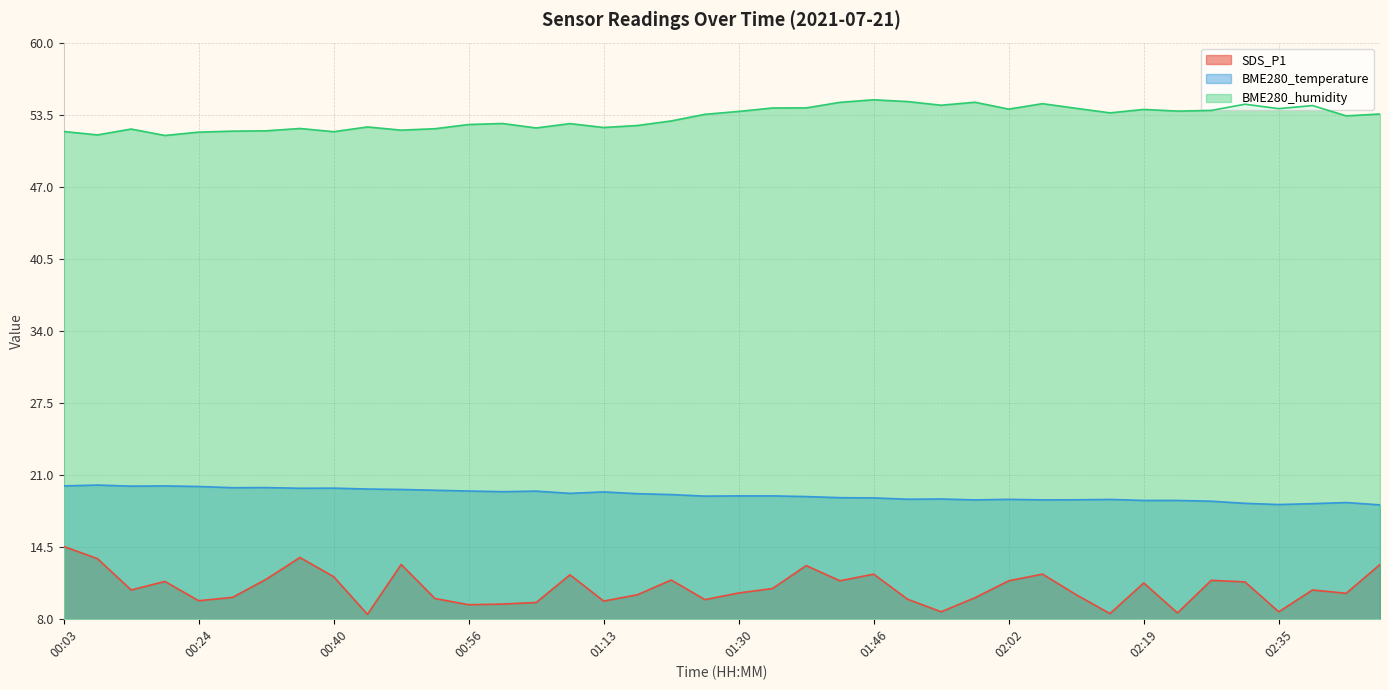

True or false: BME280_humidity and SDS_P1 intersect in this chart.

False